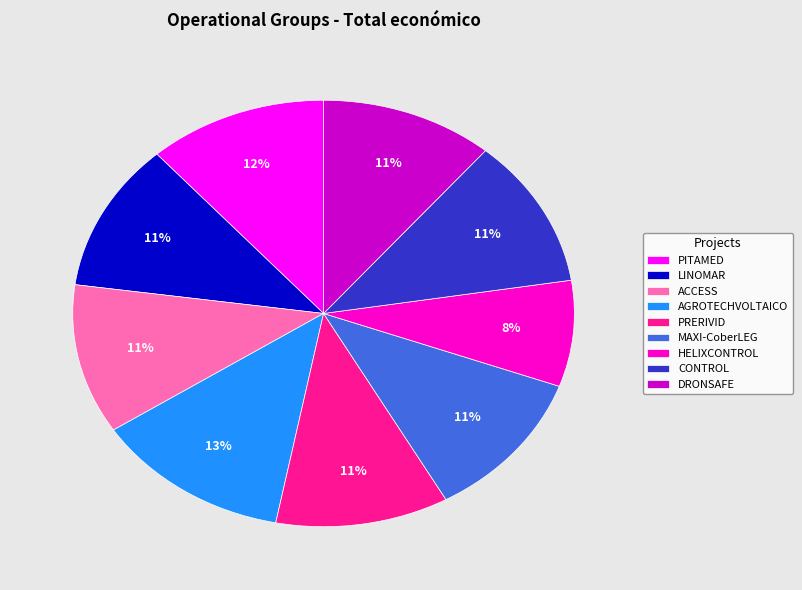

The MAXI-CoberLEG slice represents 11% of the pie. True or false?

True